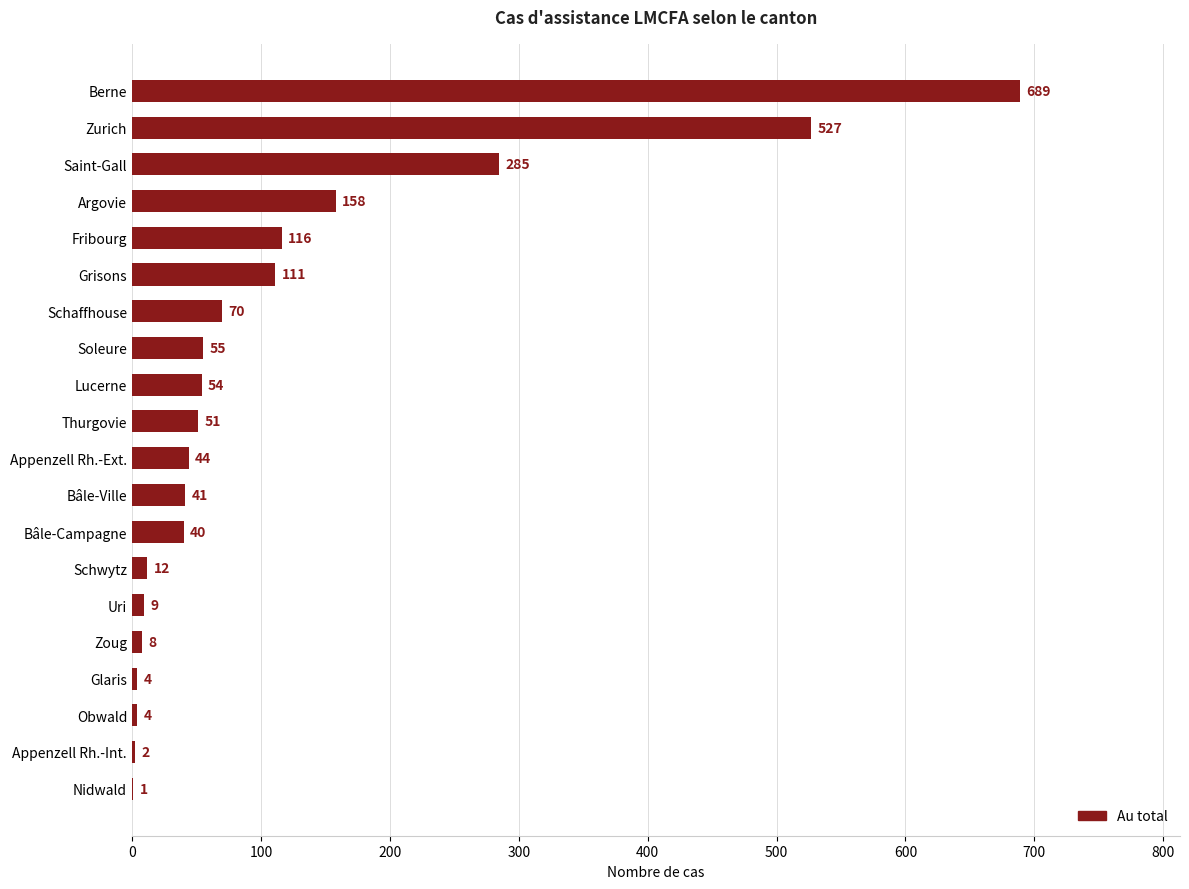

What is the approximate value at Grisons?

111